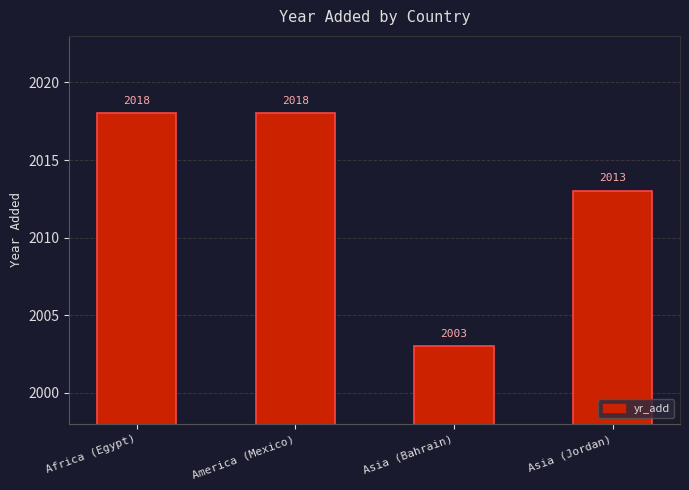

What is the label of the 2nd bar from the left?

America (Mexico)